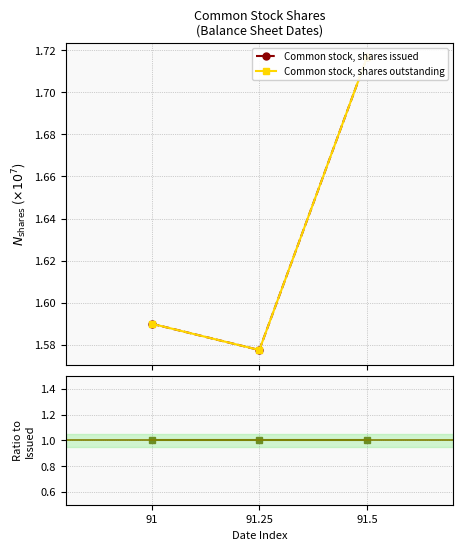

Does the chart have visible grid lines?

Yes